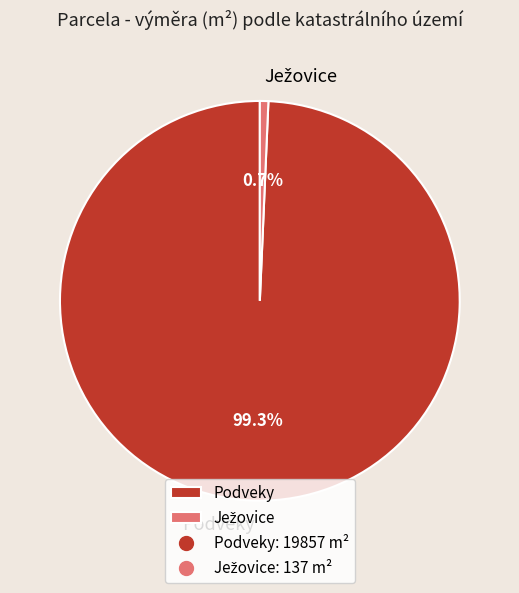

Does Podveky represent more than half of the total?

Yes